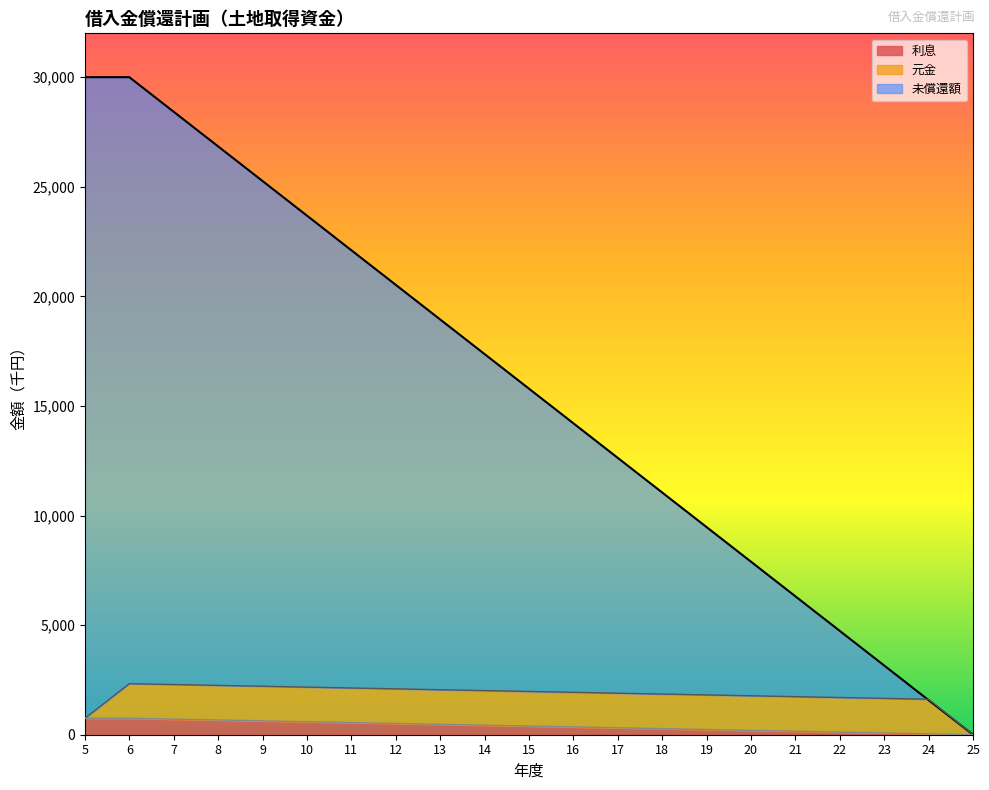

True or false: 未償還額 has more than 2 points higher than both neighbors.

False